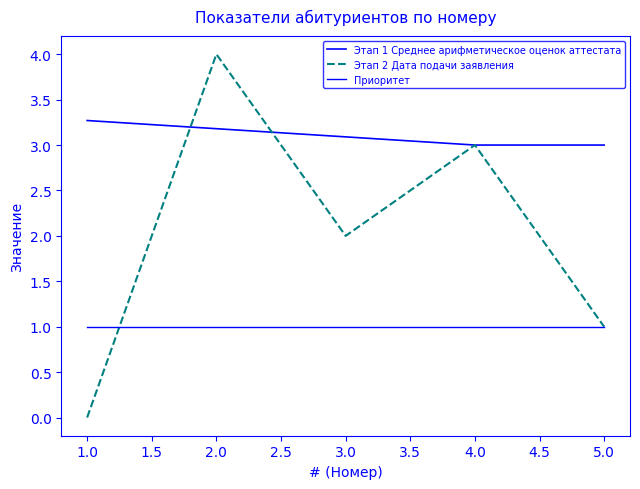

Which series has the largest range (max minus min)?

Этап 2 Дата подачи заявления